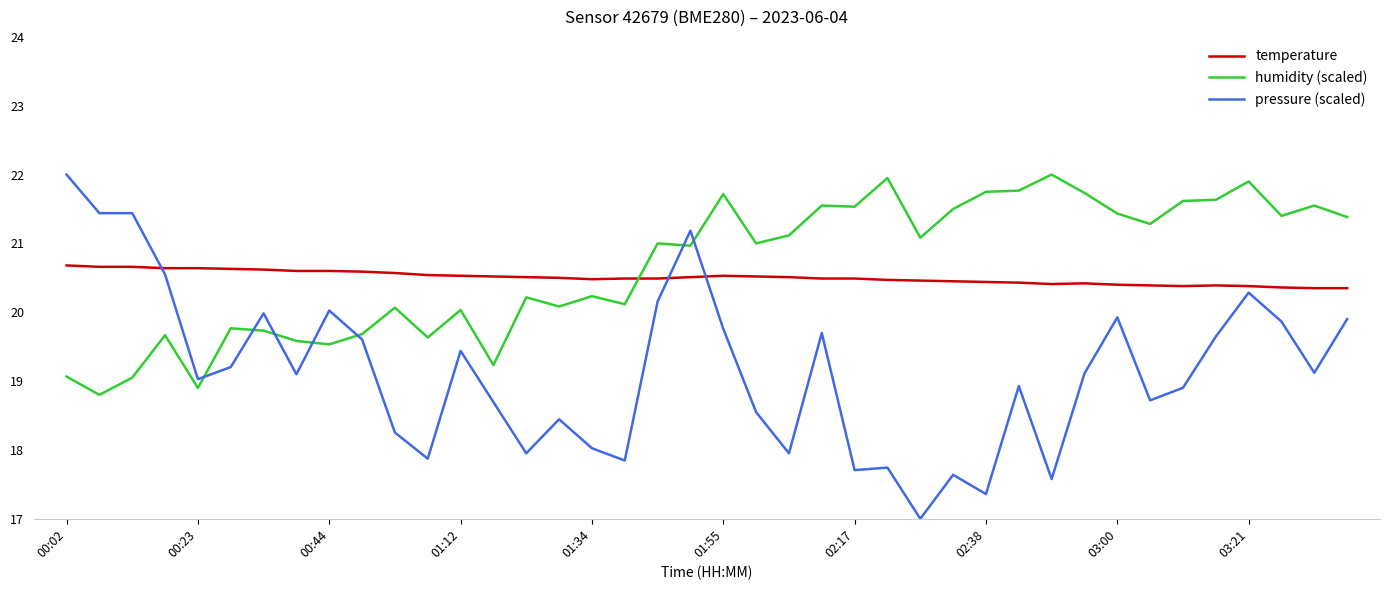

Which series has the widest spread of values?

pressure (scaled)